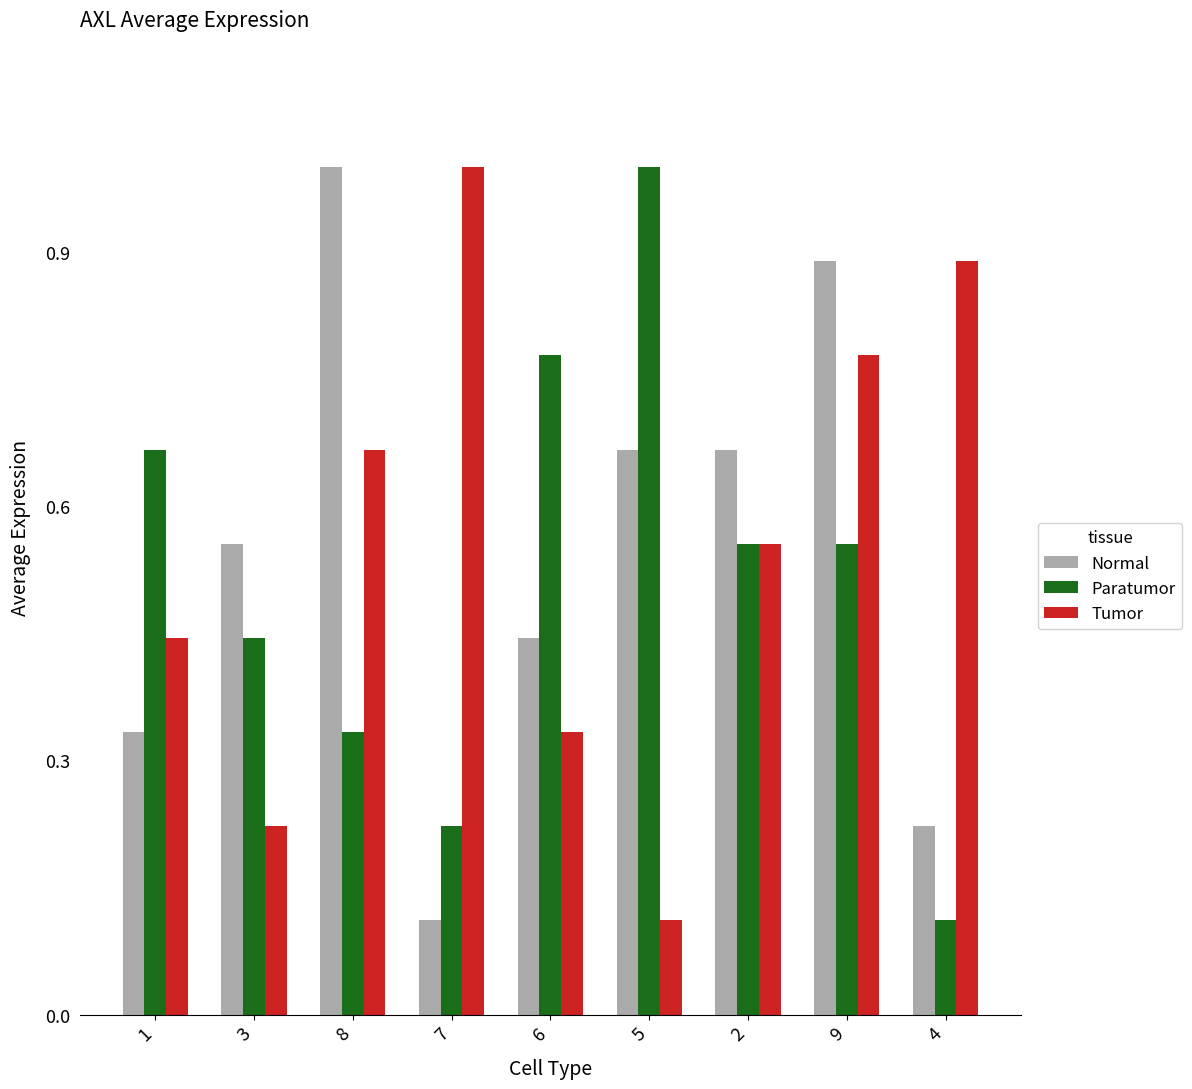

What is the label of the 5th bar from the right?

6